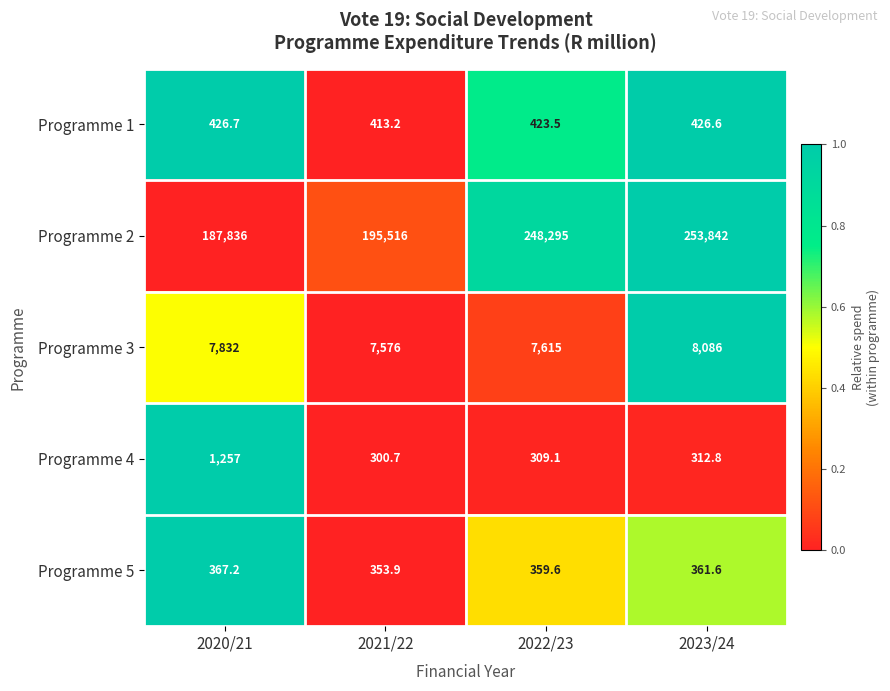

True or false: Programme 5 has a value of 599.7 at 2023/24.

False